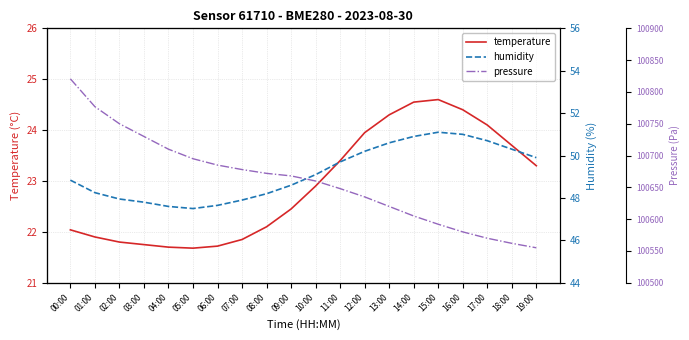

True or false: humidity and temperature cross at least once.

False